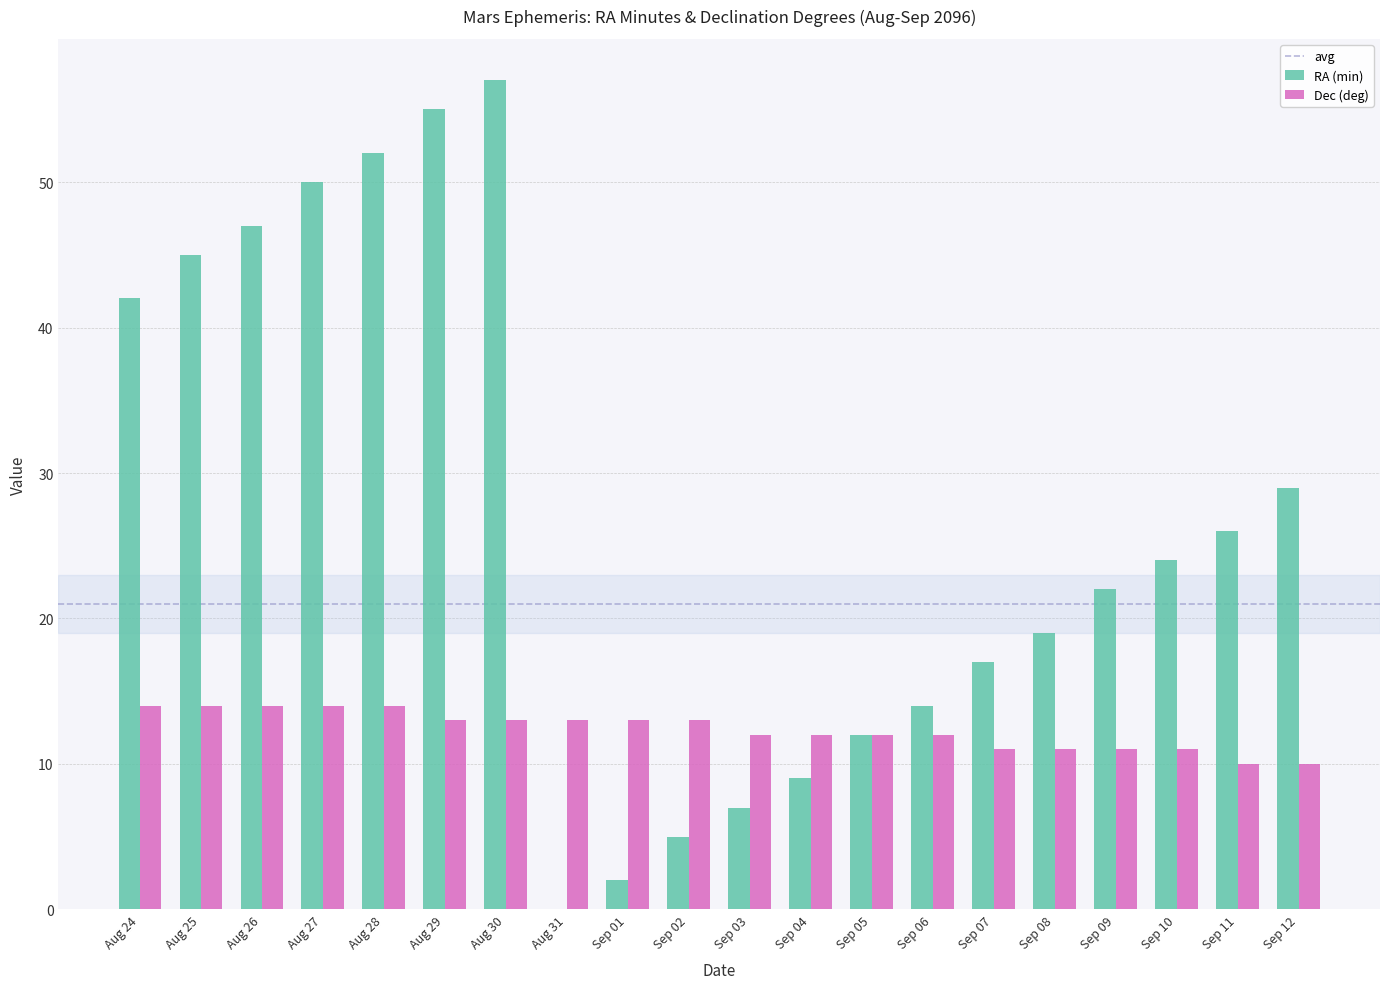

Reading right to left, list all the values displayed in this chart.

RA (min): 29	26	24	22	19	17	14	12	9	7	5	2	0	57	55	52	50	47	45	42
Dec (deg): 10	10	11	11	11	11	12	12	12	12	13	13	13	13	13	14	14	14	14	14